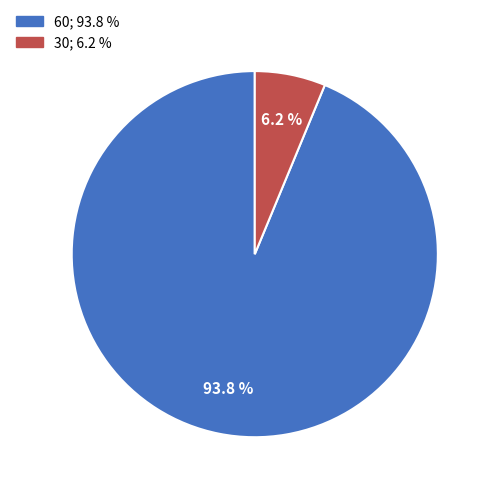

Combined, do 60 and 30 account for over 50%?

Yes